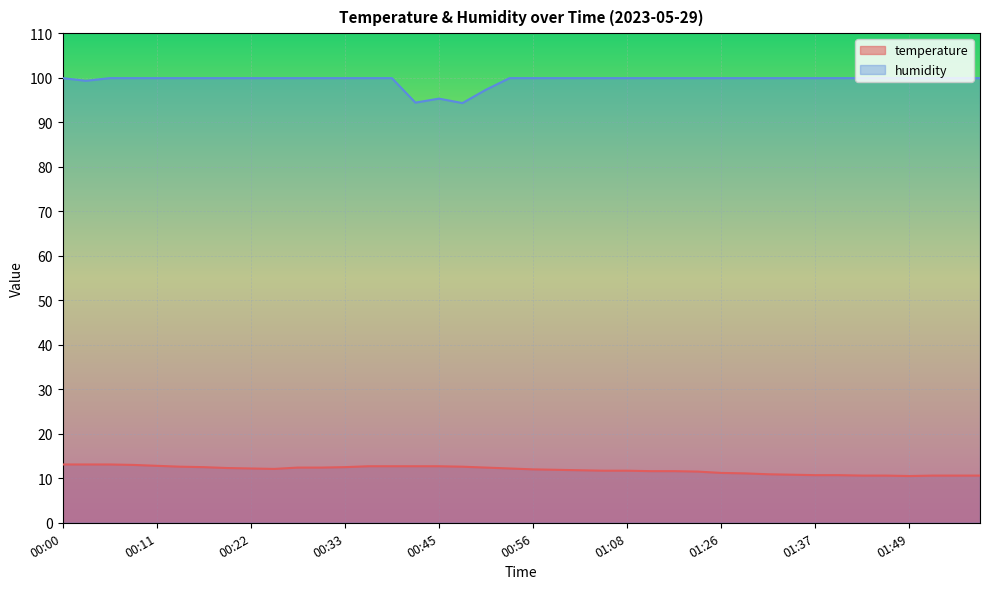

How many distinct data groups are displayed?

2